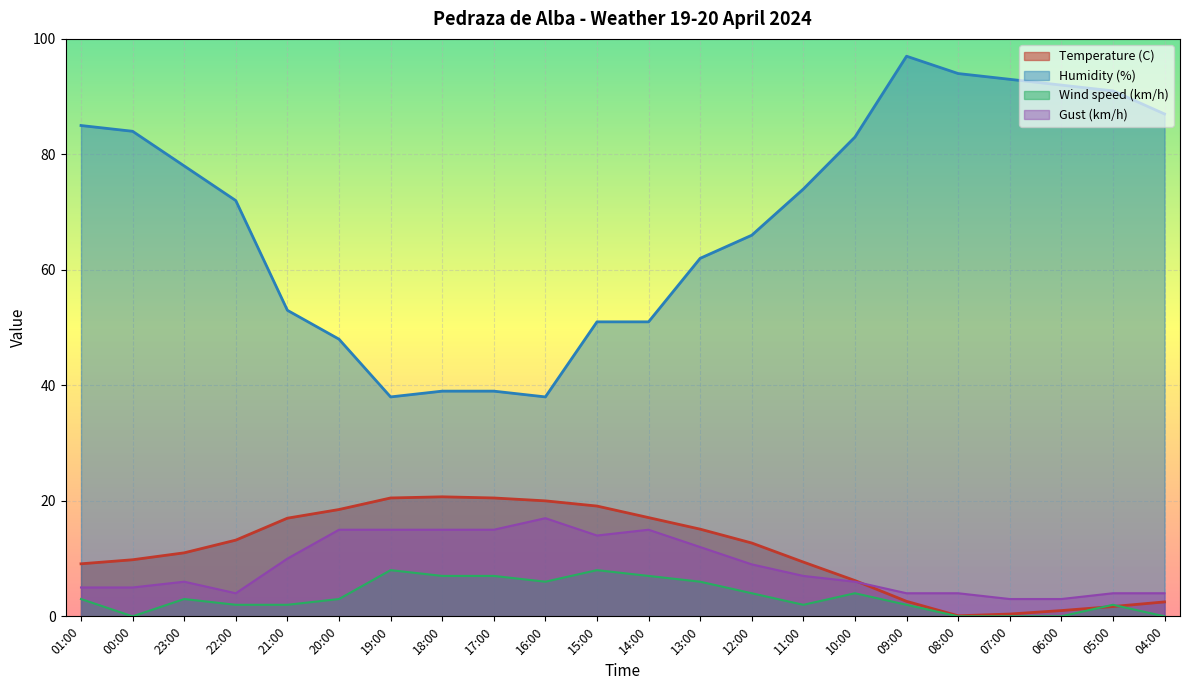

The value of Humidity (%) at 09:00 is 97.0. True or false?

True